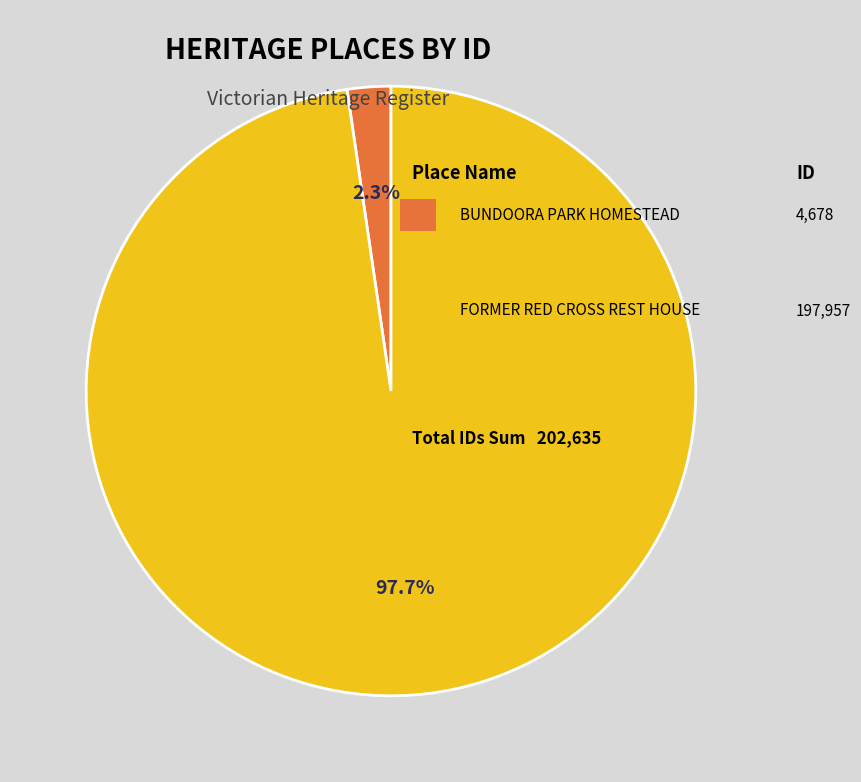

Is there a majority slice in this chart?

Yes